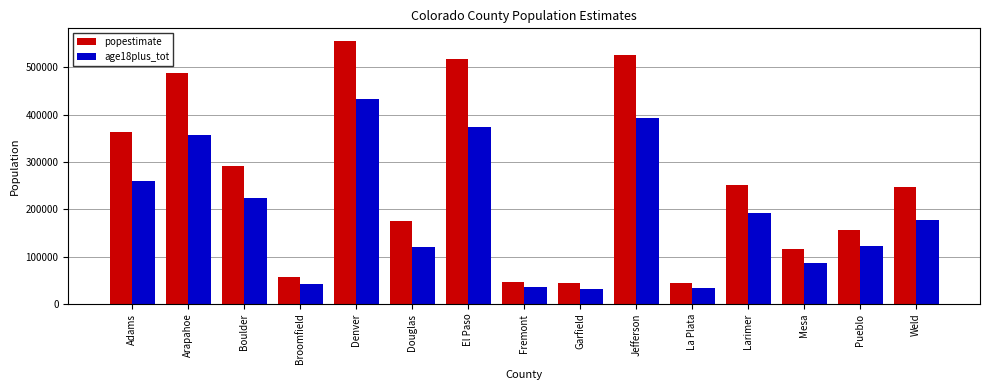

True or false: age18plus_tot has a value of 393570 at Jefferson.

True